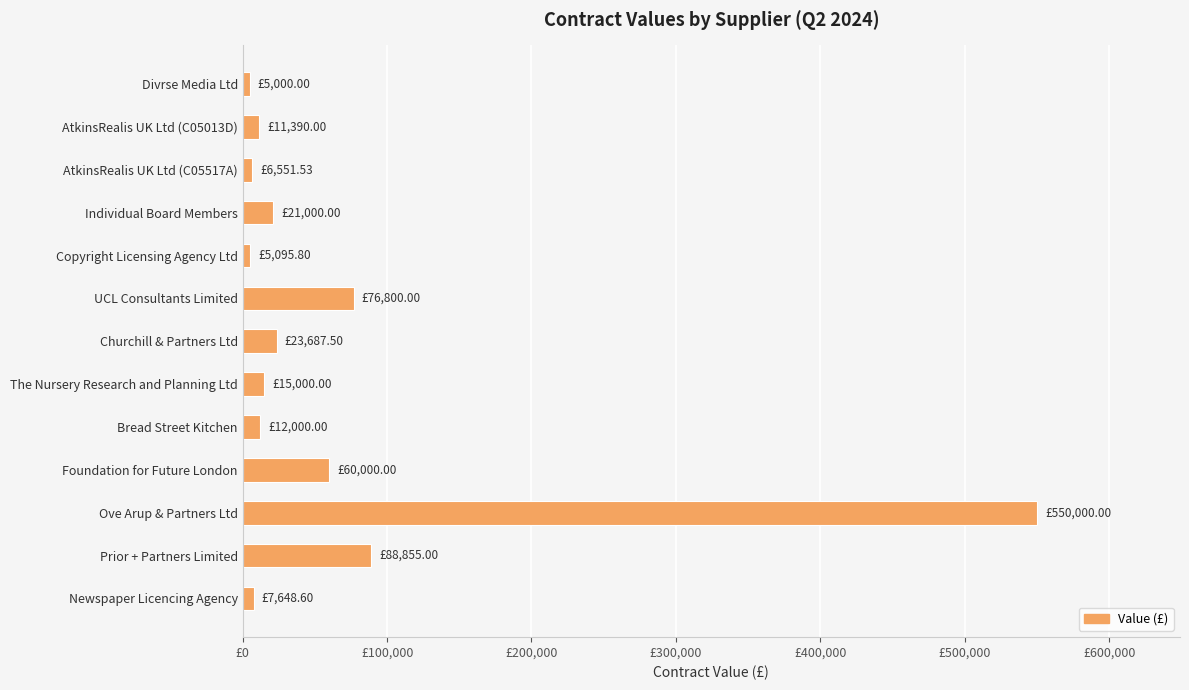

What is the minimum value shown in the chart?

5000.0